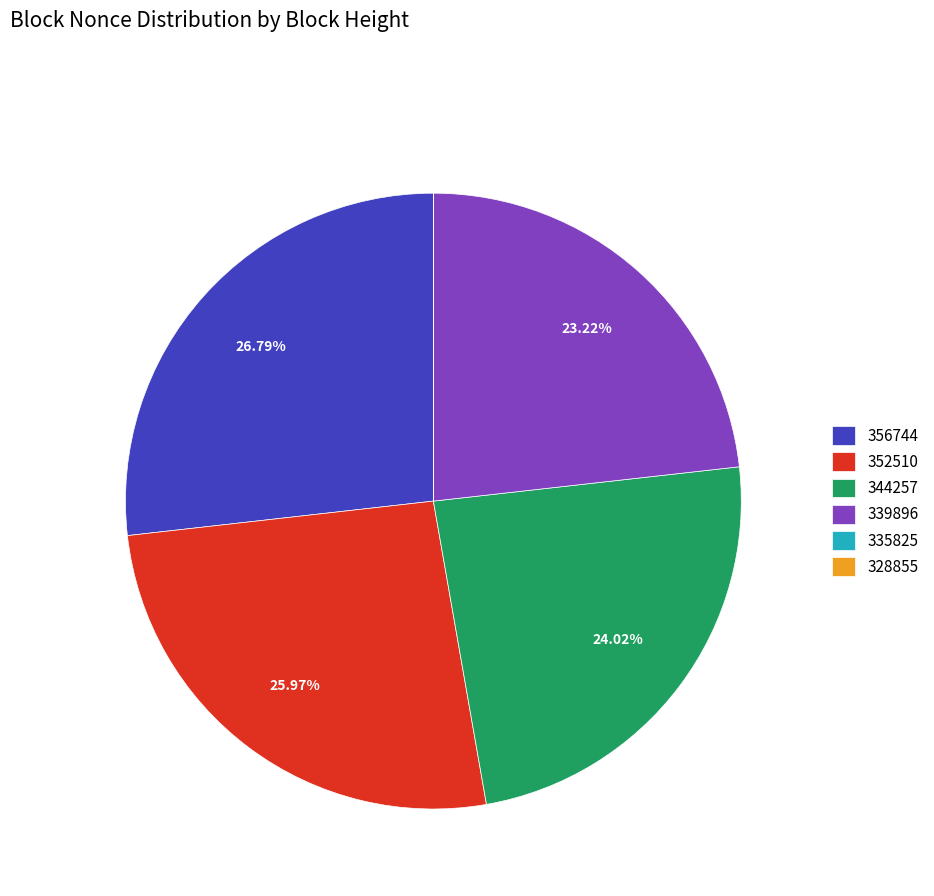

Approximately how many times larger is the value at 339896 compared to 352510?

0.9